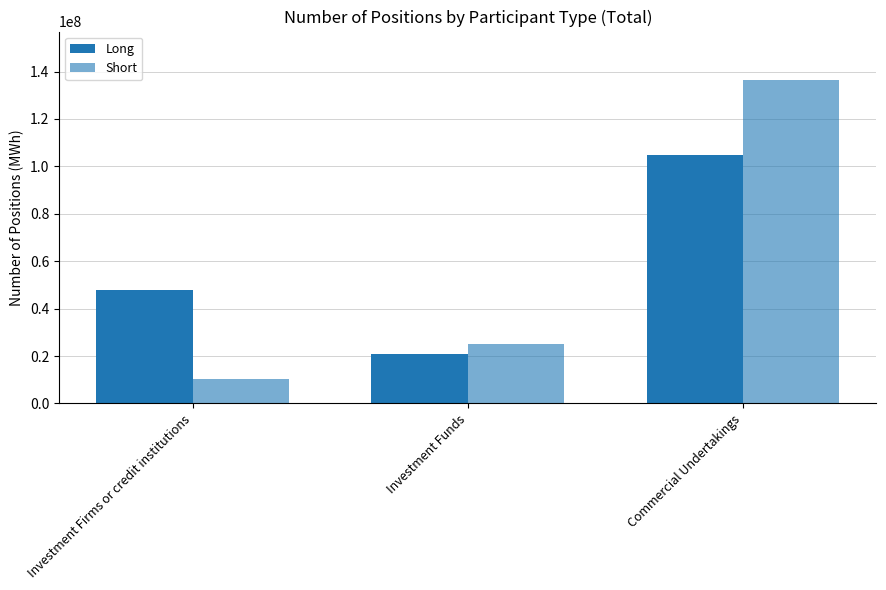

Are the bars grouped side by side (vs. stacked)?

Yes